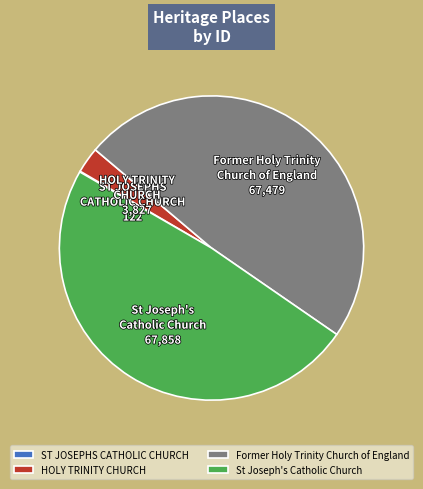

Is it true that Former Holy Trinity Church of England is 38% of the pie?

False